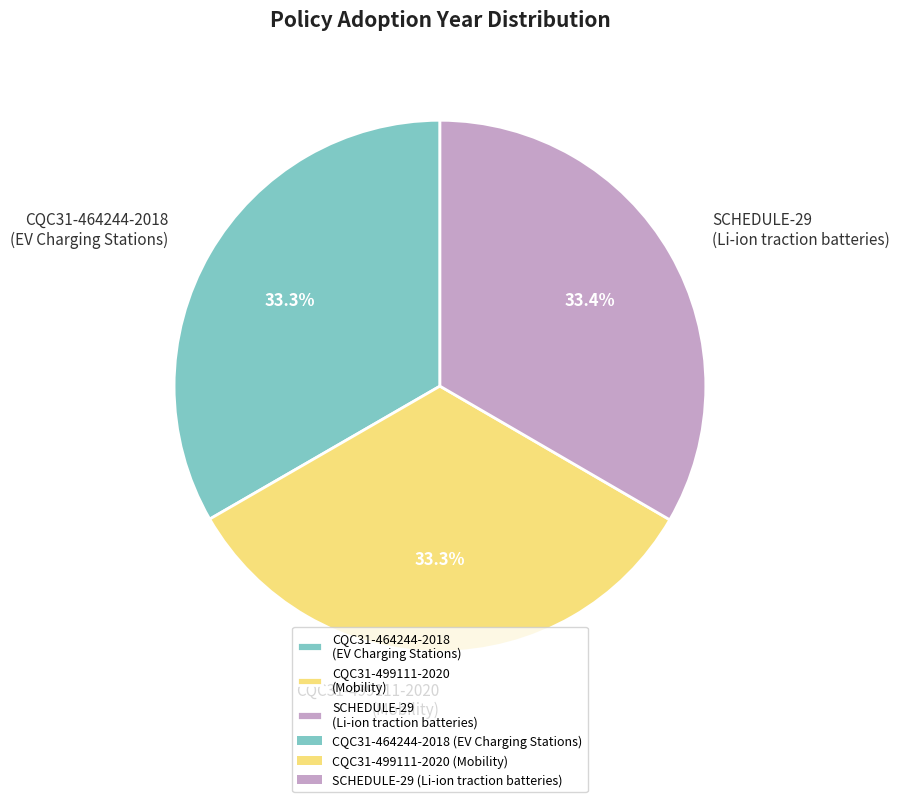

Is there any slice that represents more than half of the pie?

No